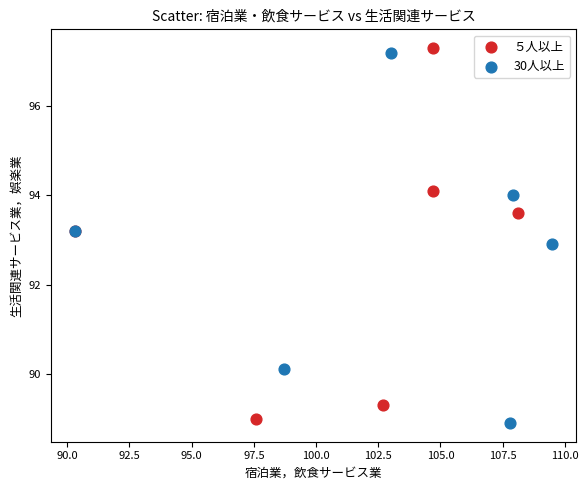

What are all the series names shown in the legend?

５人以上, 30人以上